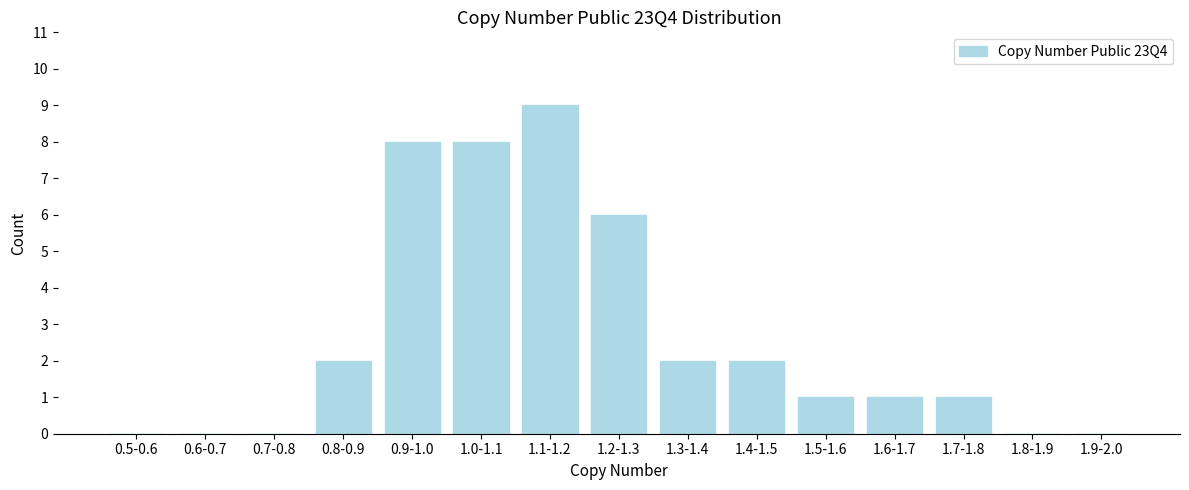

Reading right to left, extract all data points from this chart.

1.9-2.0=0	1.8-1.9=0	1.7-1.8=1	1.6-1.7=1	1.5-1.6=1	1.4-1.5=2	1.3-1.4=2	1.2-1.3=6	1.1-1.2=9	1.0-1.1=8	0.9-1.0=8	0.8-0.9=2	0.7-0.8=0	0.6-0.7=0	0.5-0.6=0